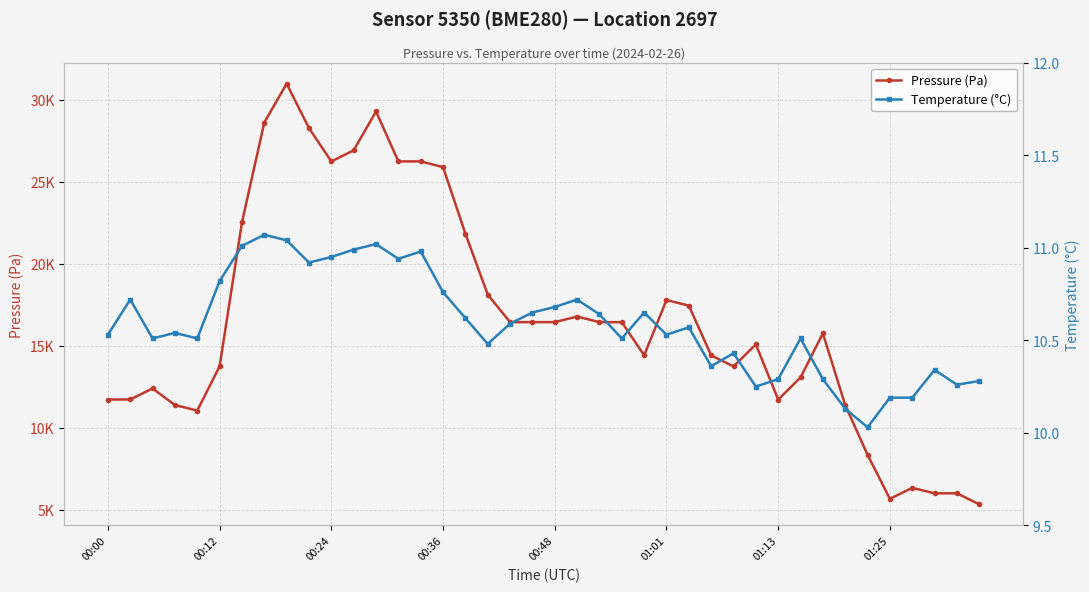

What position from the right is 12?

28